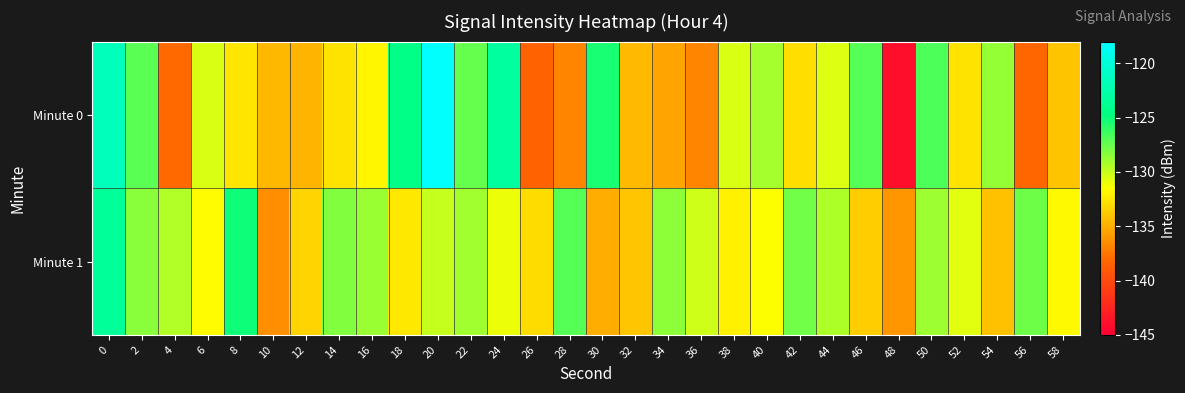

Count the number of data series in this chart.

2